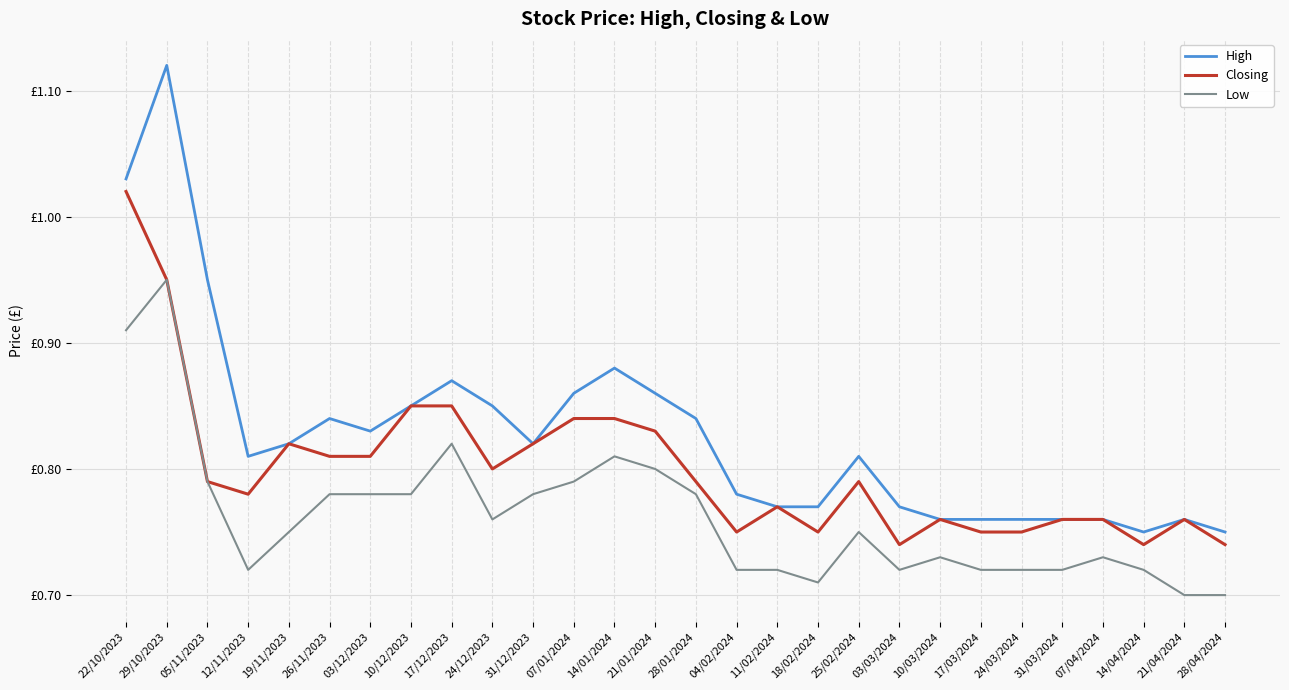

What is the average value of the Closing series?

0.8